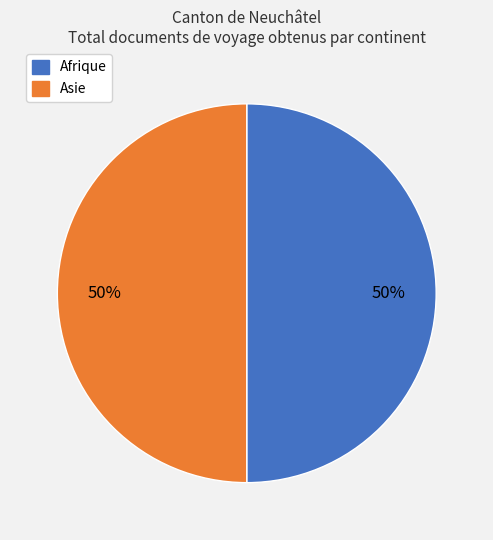

What is the ratio of the value at Afrique to the value at Asie?

1.0